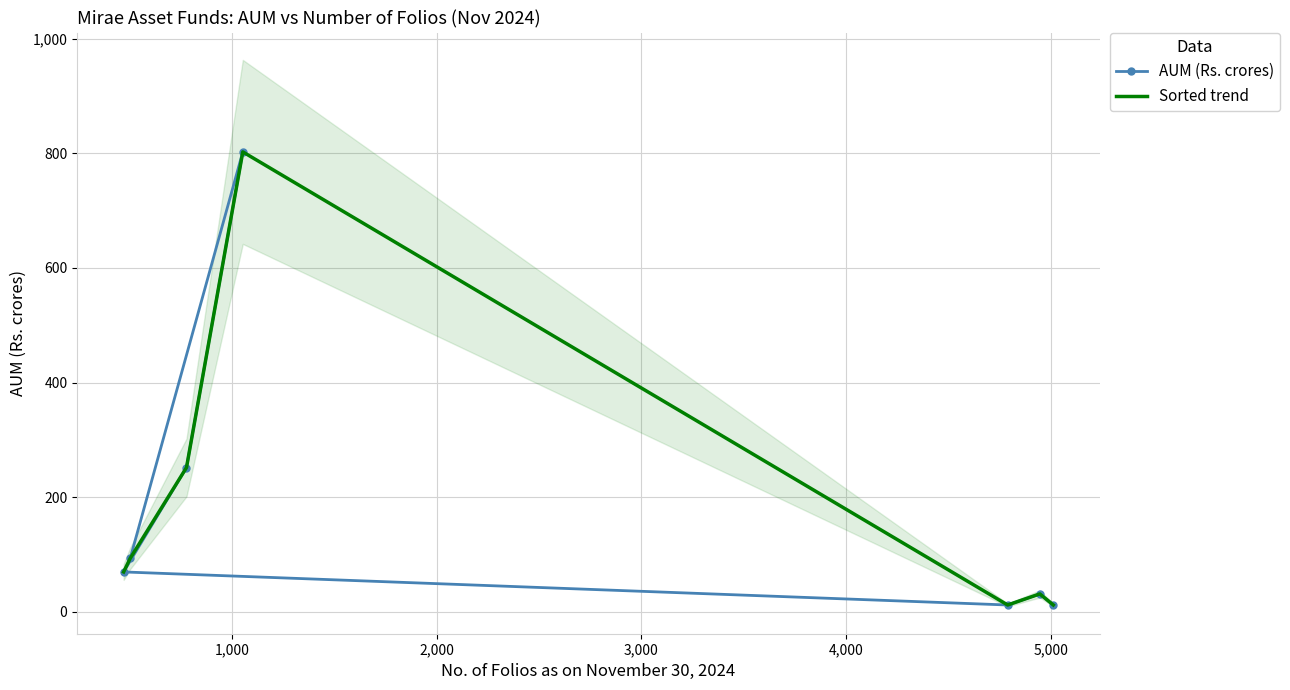

What is the value of the AUM (Rs. crores) point at the 3rd from the left?

251.9